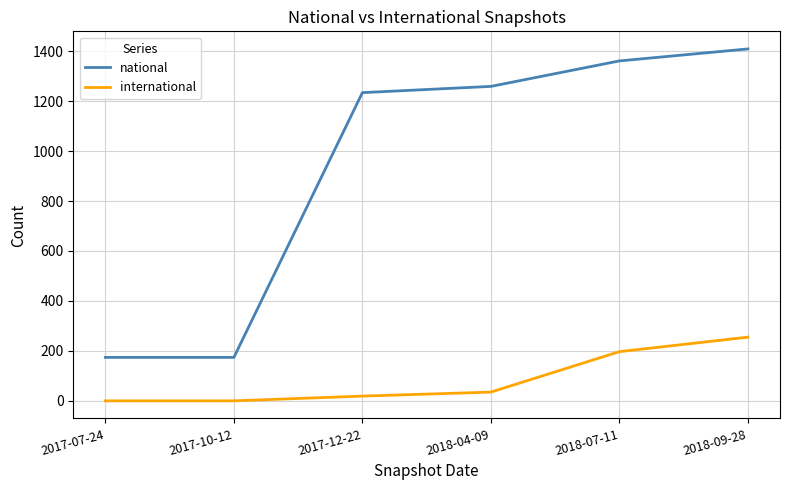

At which label does national reach its peak?

2018-09-28